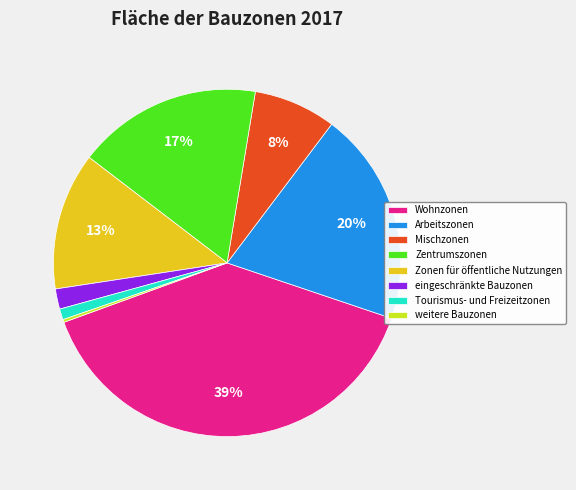

To the nearest percent, what is the difference between the largest and smallest slice percentages?

39%